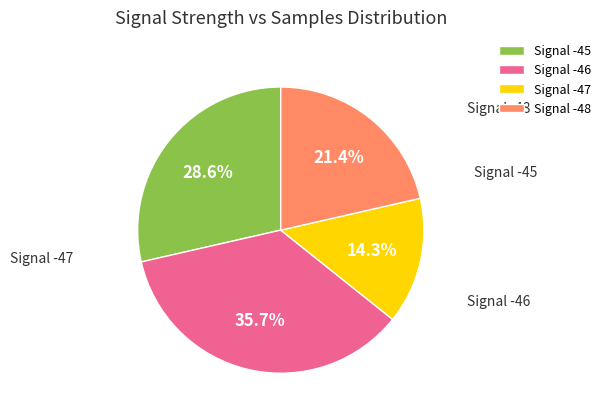

Is there a majority slice in this chart?

No